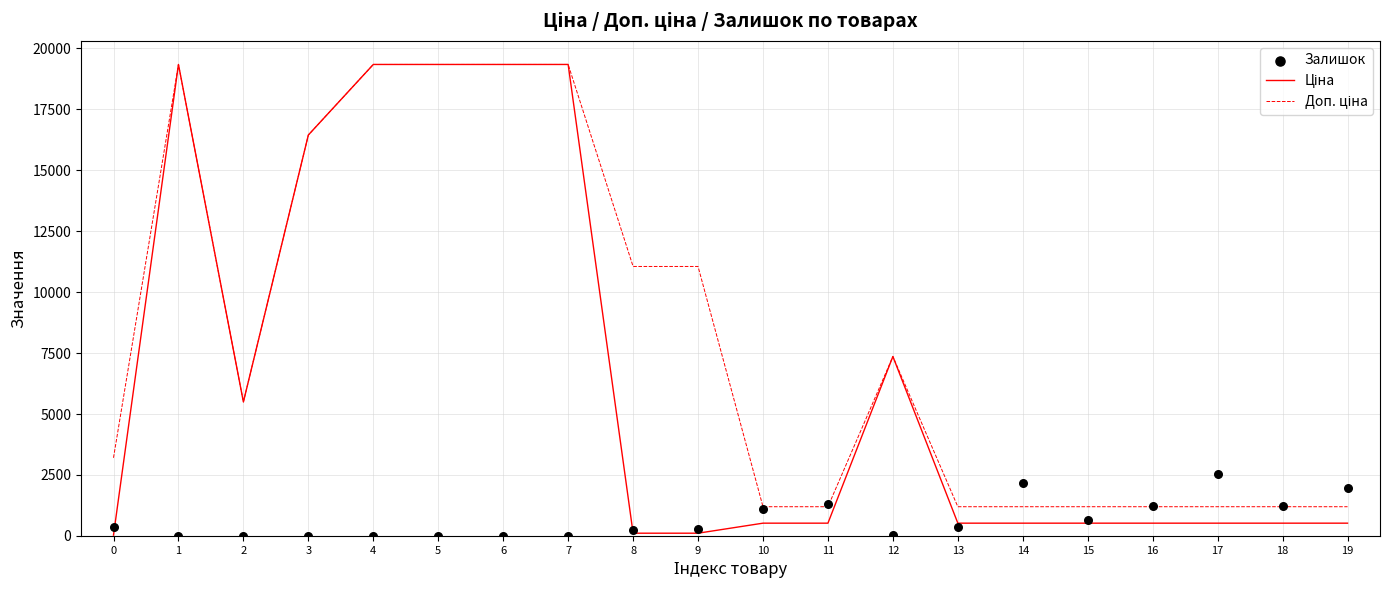

Which series has the largest total across all categories?

Доп. ціна